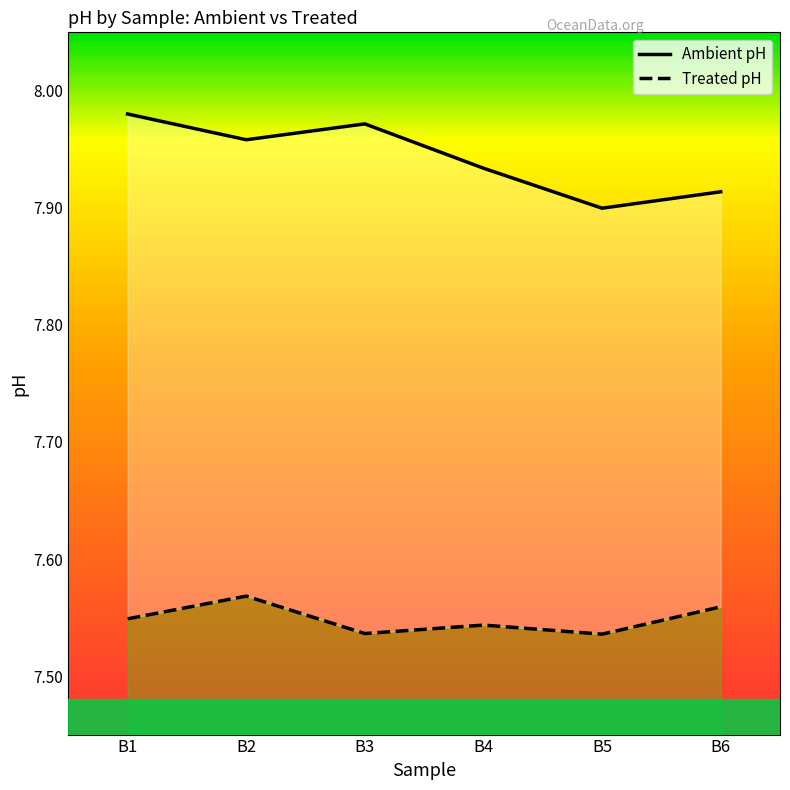

Which series has the widest spread of values?

Ambient pH